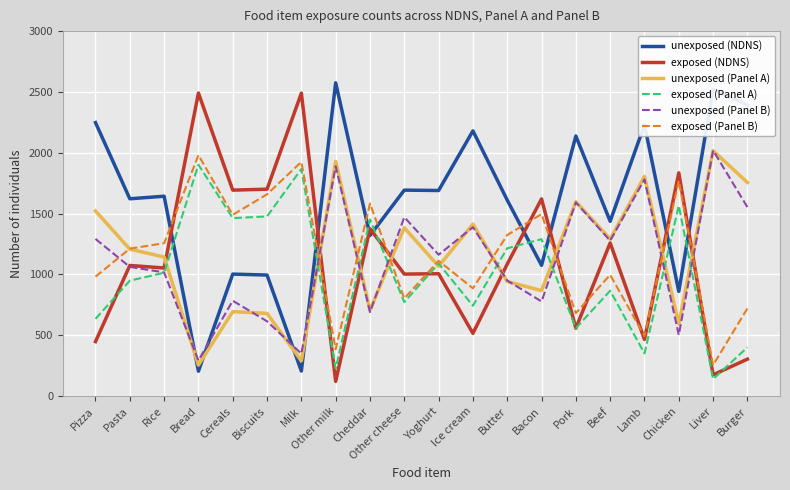

Which series has the largest total across all categories?

unexposed (NDNS)